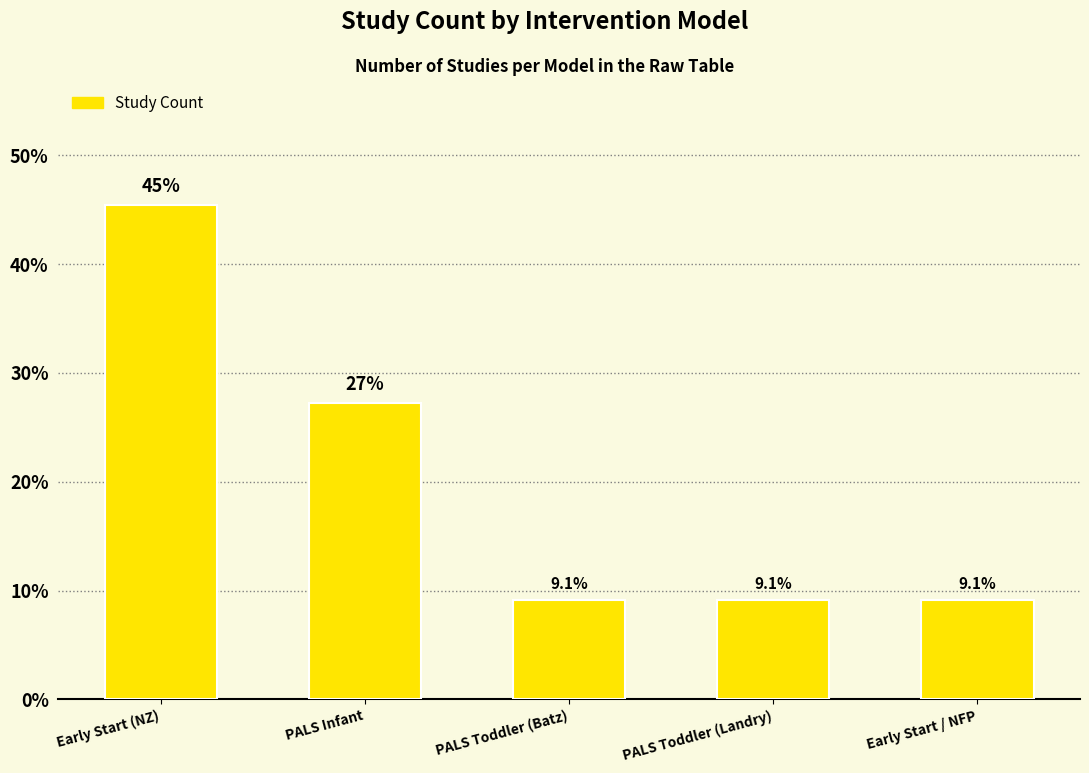

Approximately how many times larger is the value at Early Start (NZ) compared to PALS Toddler (Batz)?

5.0